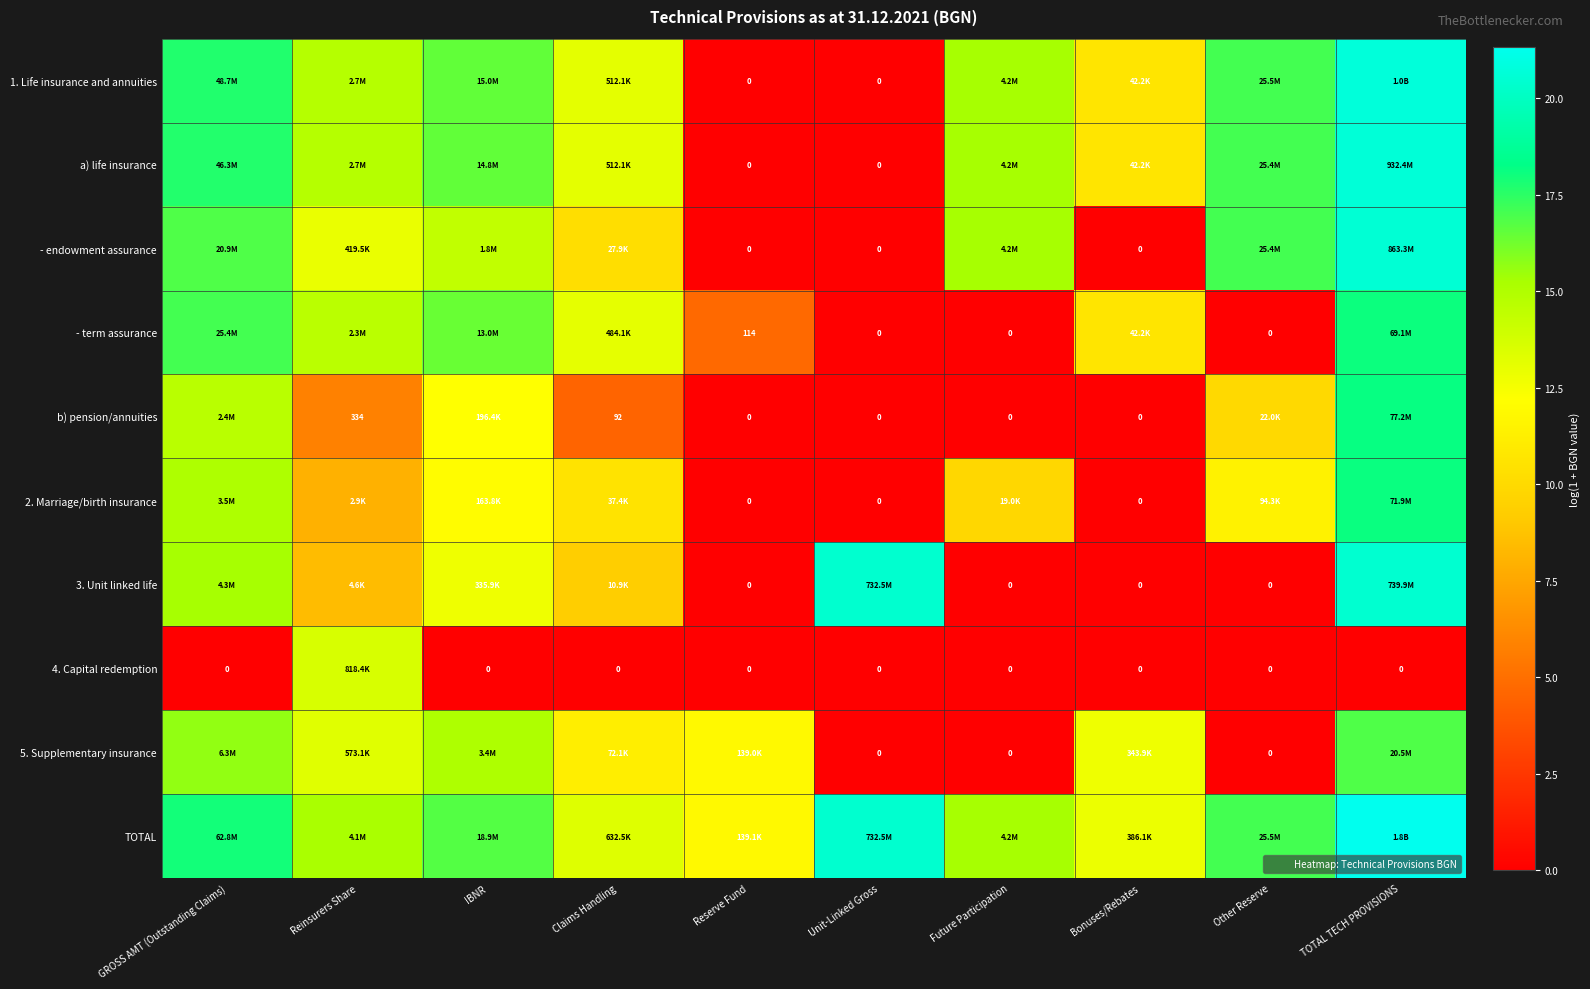

At which category does the chart reach its peak across all series?

TOTAL TECH PROVISIONS